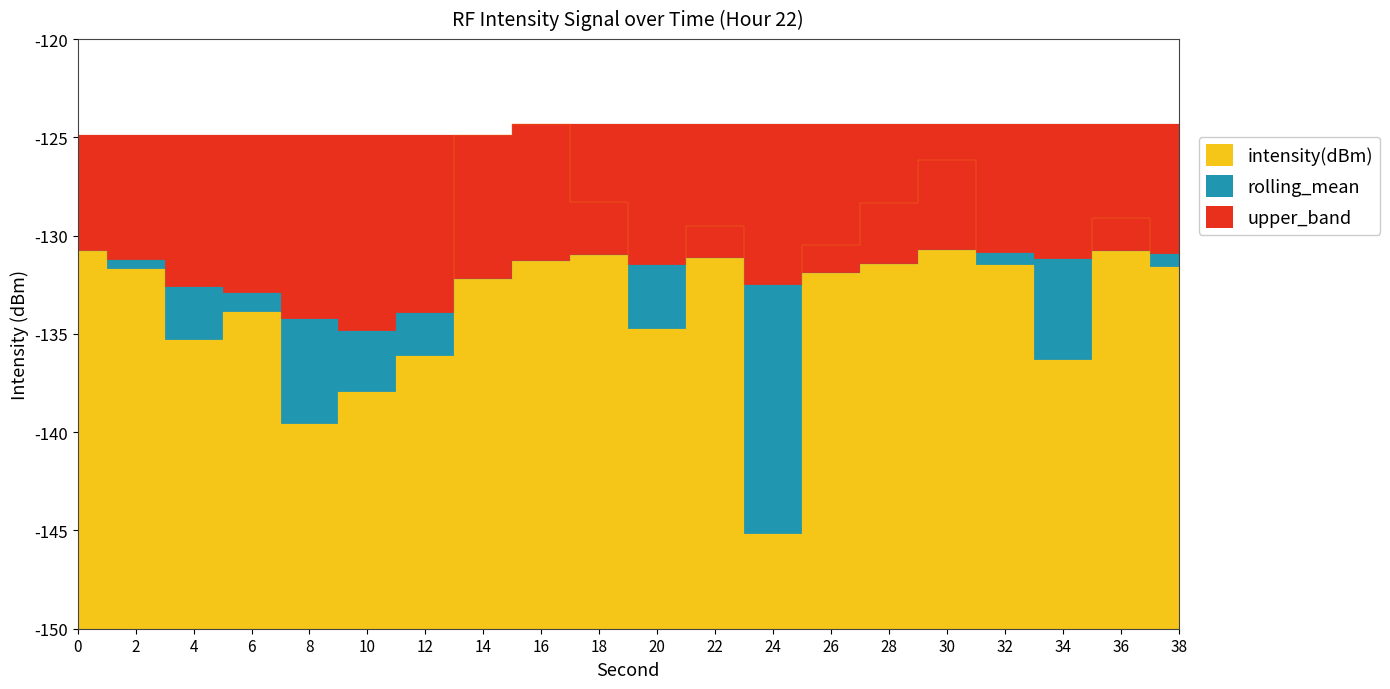

Between 16 and 6, which is larger?

16